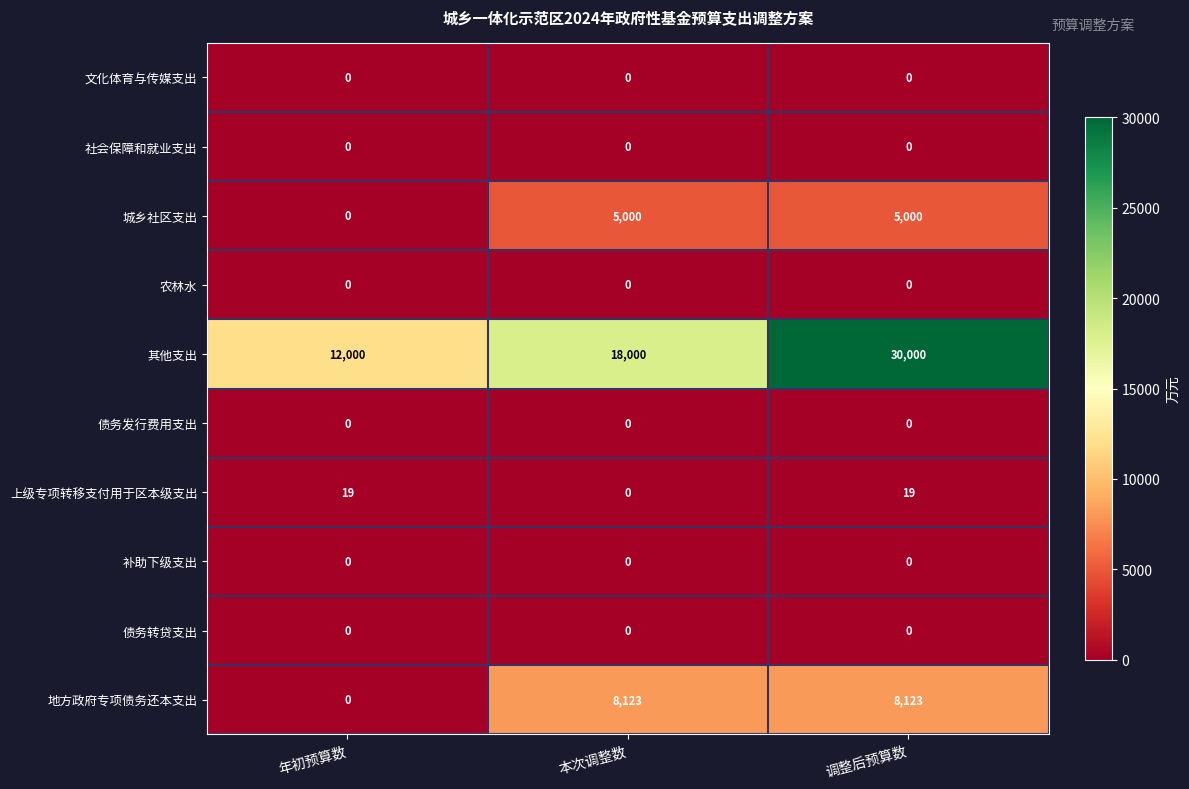

What is the average value of the 地方政府专项债务还本支出 series?

5415